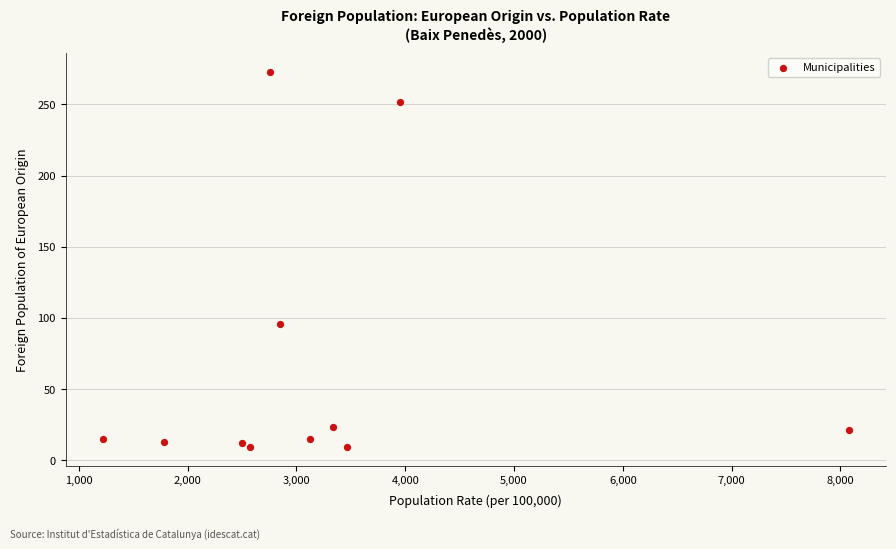

What Y value in the scatter plot is closest to 141?

96